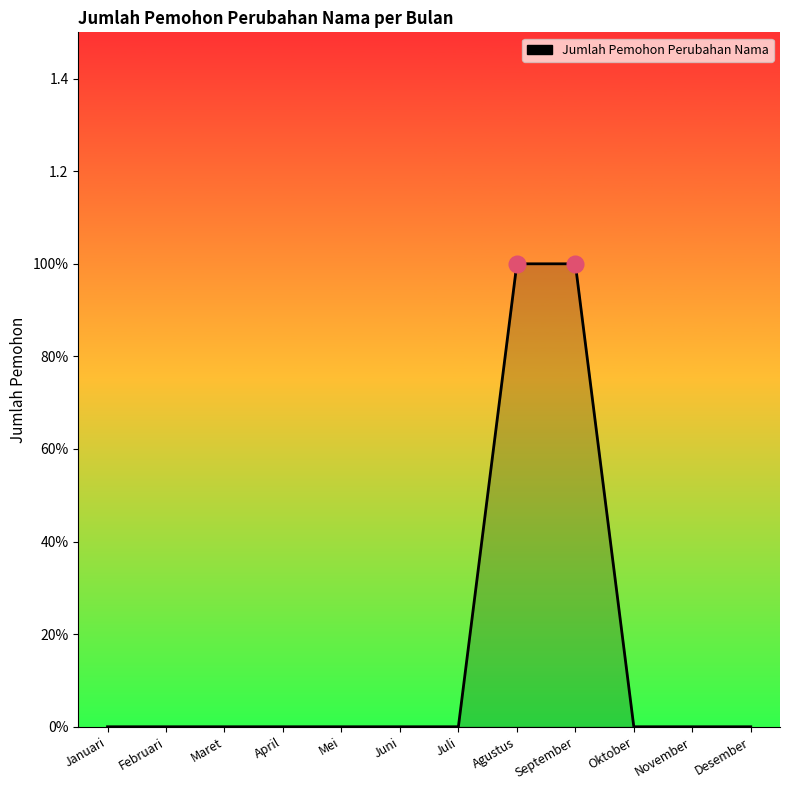

Does the chart display data point markers on the line(s)?

No